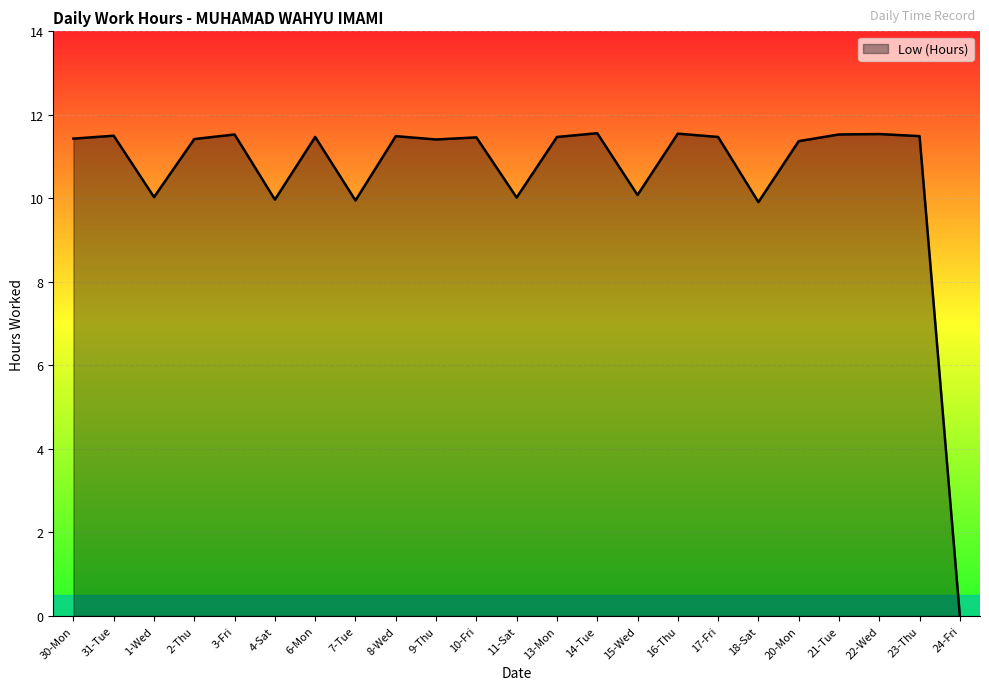

True or false: the data shows 2.7 at 9-Thu.

False